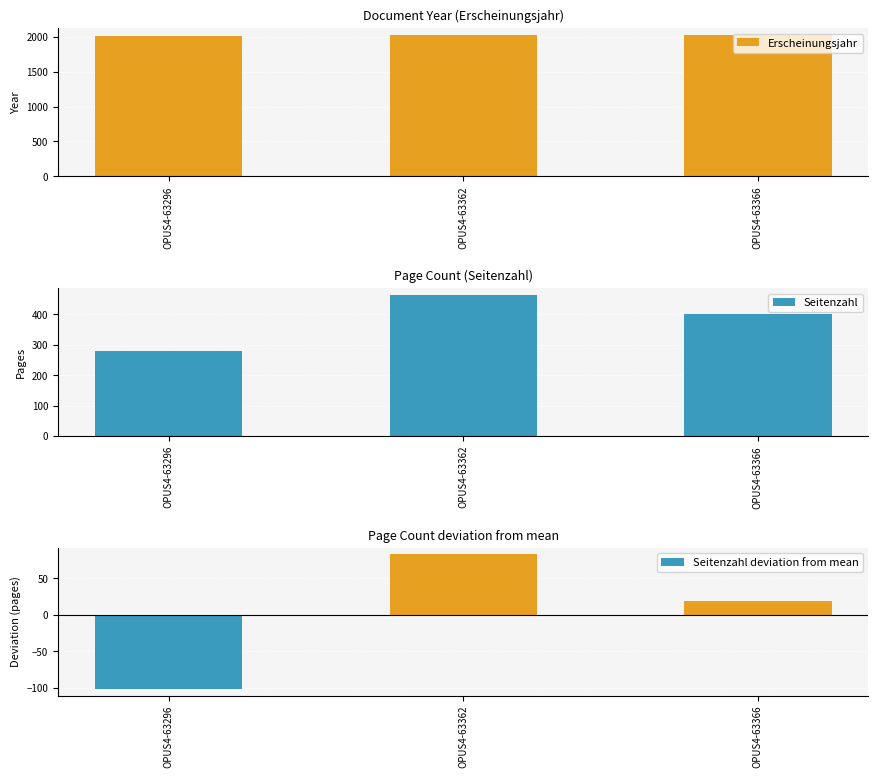

Count the Seitenzahl values in the range 280 to 464.

3